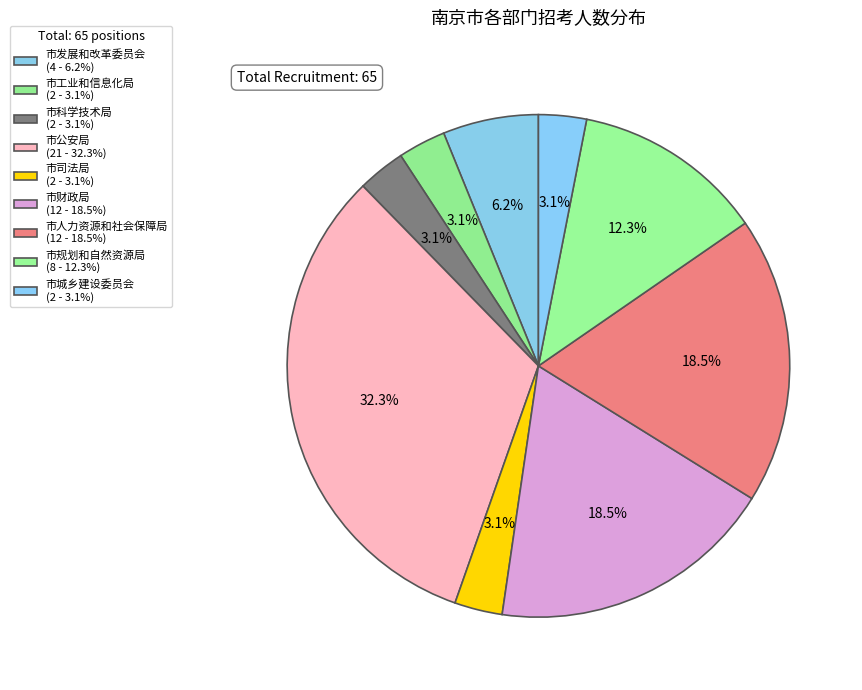

What is the change in value from 市发展和改革委员会 to 市工业和信息化局?

-2